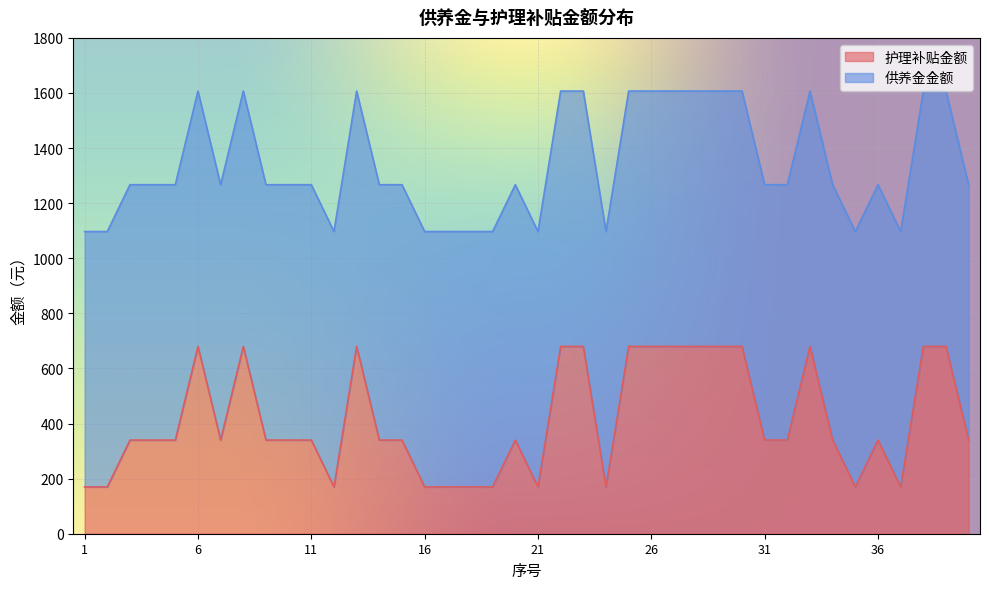

The chart shows a value of 680 at 6. True or false?

True